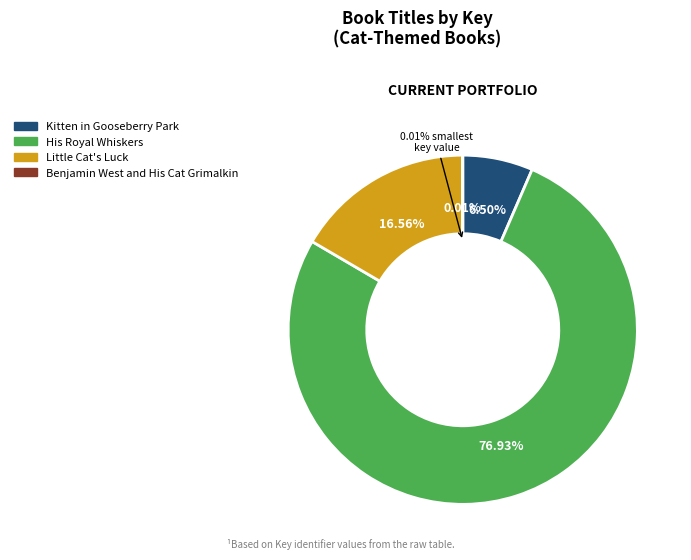

Which has a higher value, Kitten in Gooseberry Park or Little Cat's Luck?

Little Cat's Luck